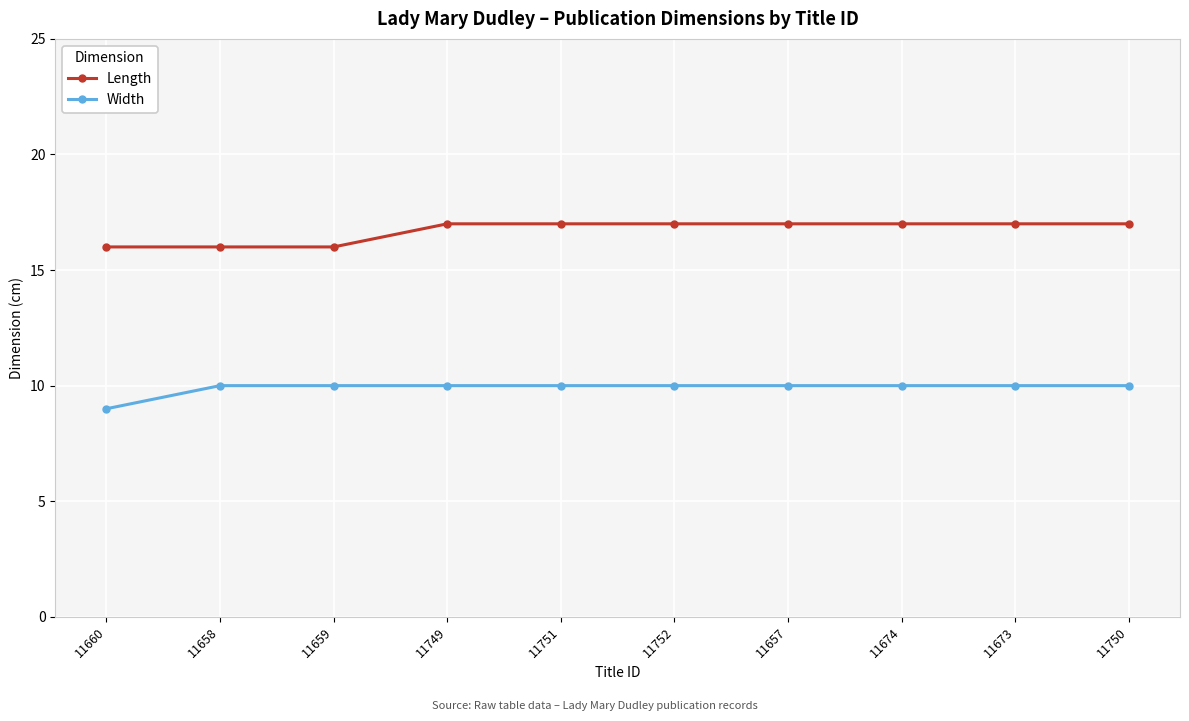

True or false: Length and Width cross at least once.

False